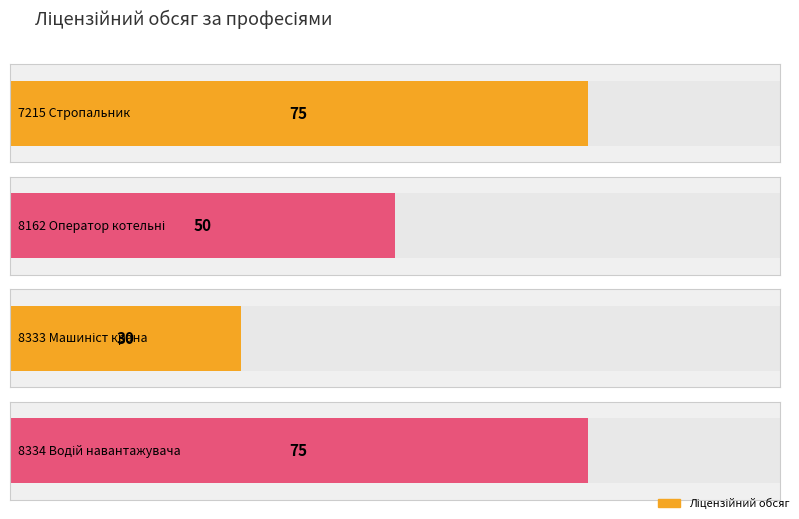

What is the maximum value shown in the chart?

75